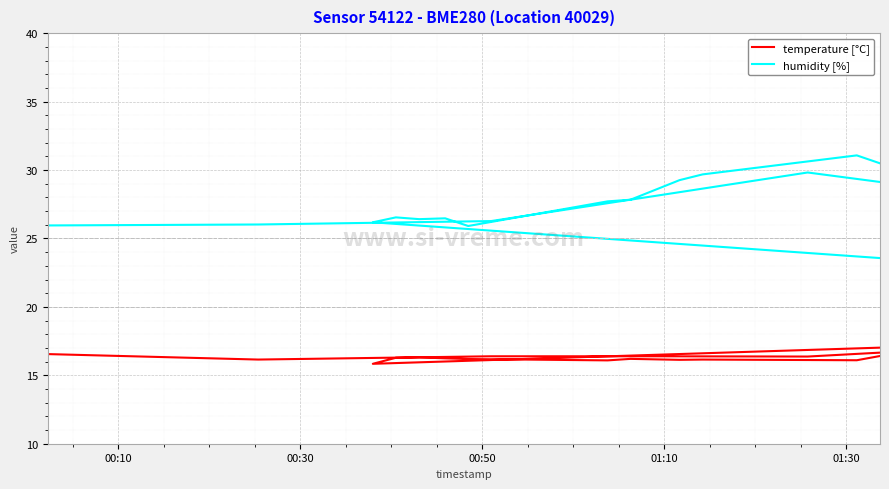

How many data points in temperature [°C] are above 16?

19